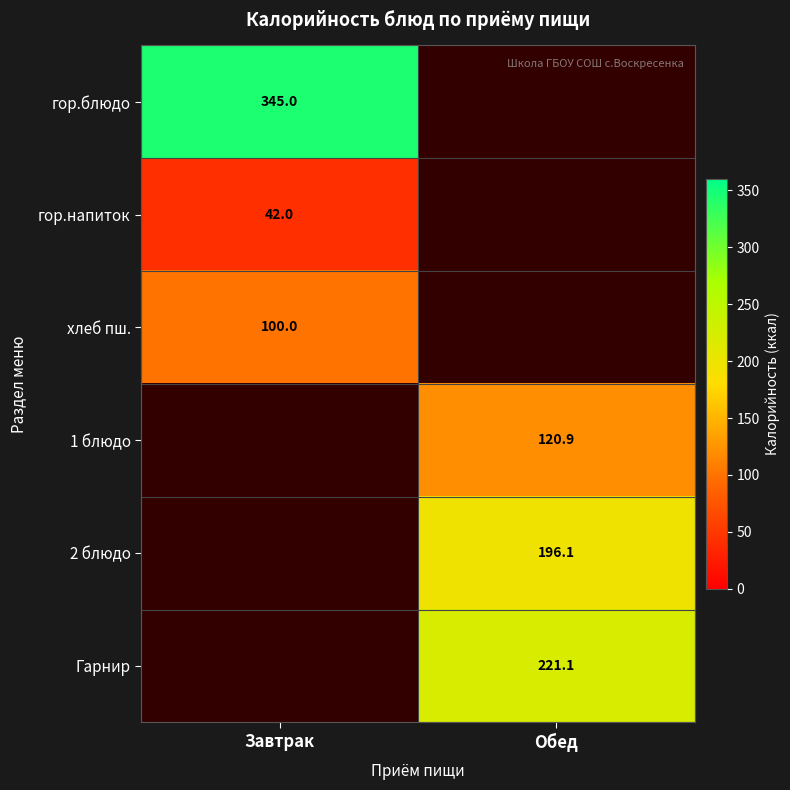

The value of 2 блюдо at Обед is 196.1. True or false?

True